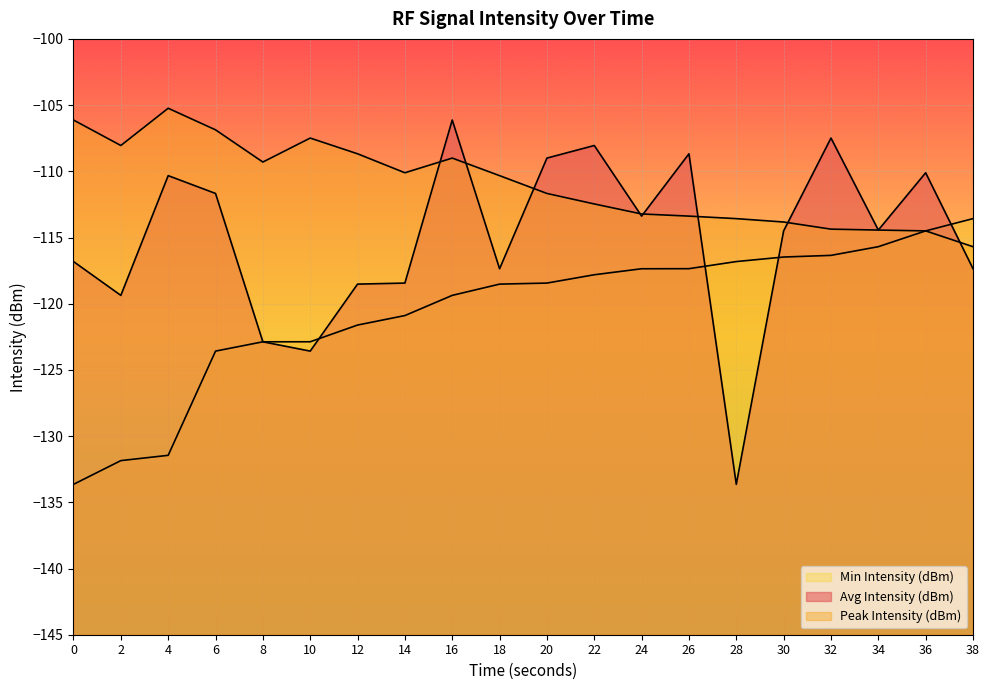

What is the spread (max minus min) of values at 2?

23.8